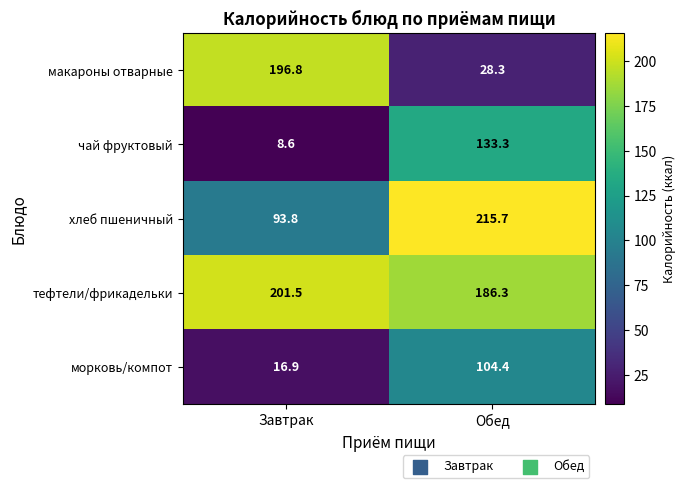

Reading left to right, extract all data points from this chart.

макароны отварные: Завтрак=196.8	Обед=28.3
чай фруктовый: Завтрак=8.6	Обед=133.3
хлеб пшеничный: Завтрак=93.8	Обед=215.7
тефтели/фрикадельки: Завтрак=201.5	Обед=186.3
морковь/компот: Завтрак=16.9	Обед=104.4